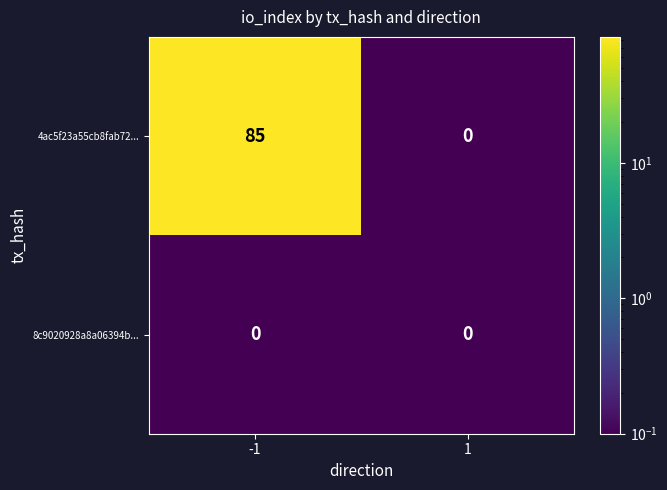

The 8c9020928a8a06394b... series shows 0 at -1. True or false?

True